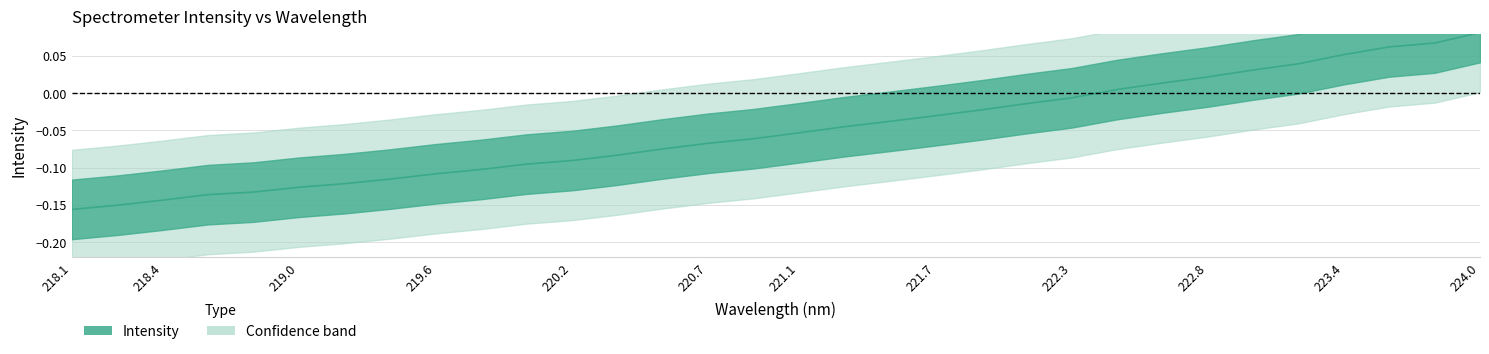

How many values exceed 0?

9